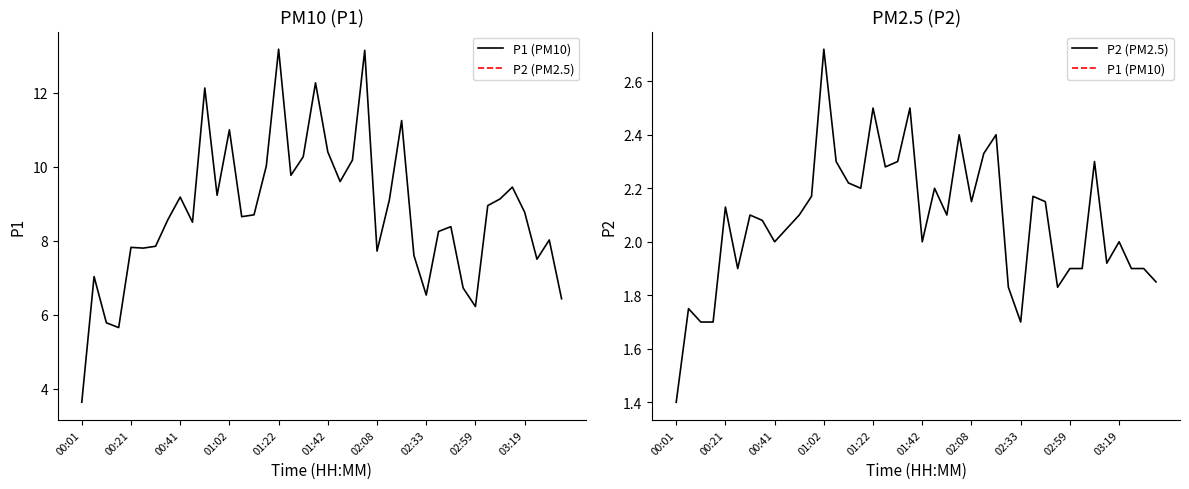

What is the sum of all P2 (PM2.5) values?

83.0